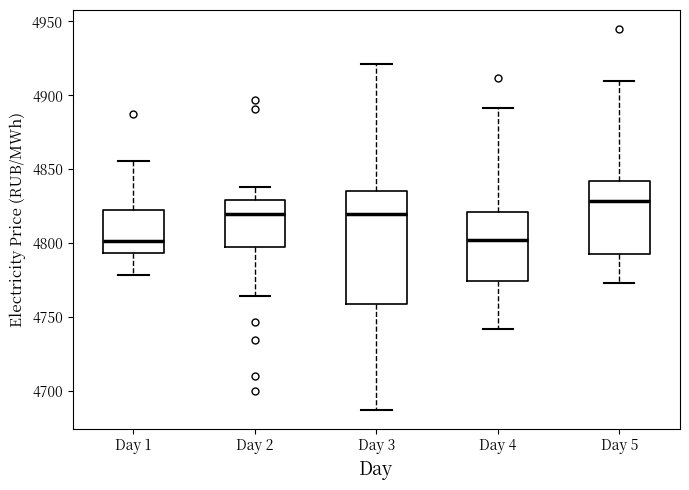

Which box is the tallest, from its lower edge to its upper edge?

Day 3